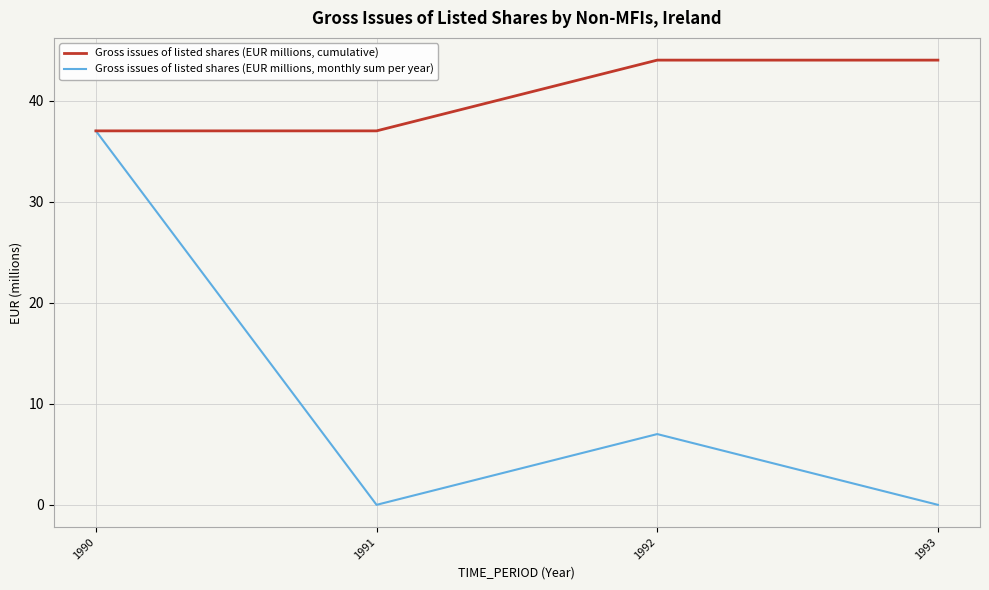

What is the maximum value shown in the chart?

44